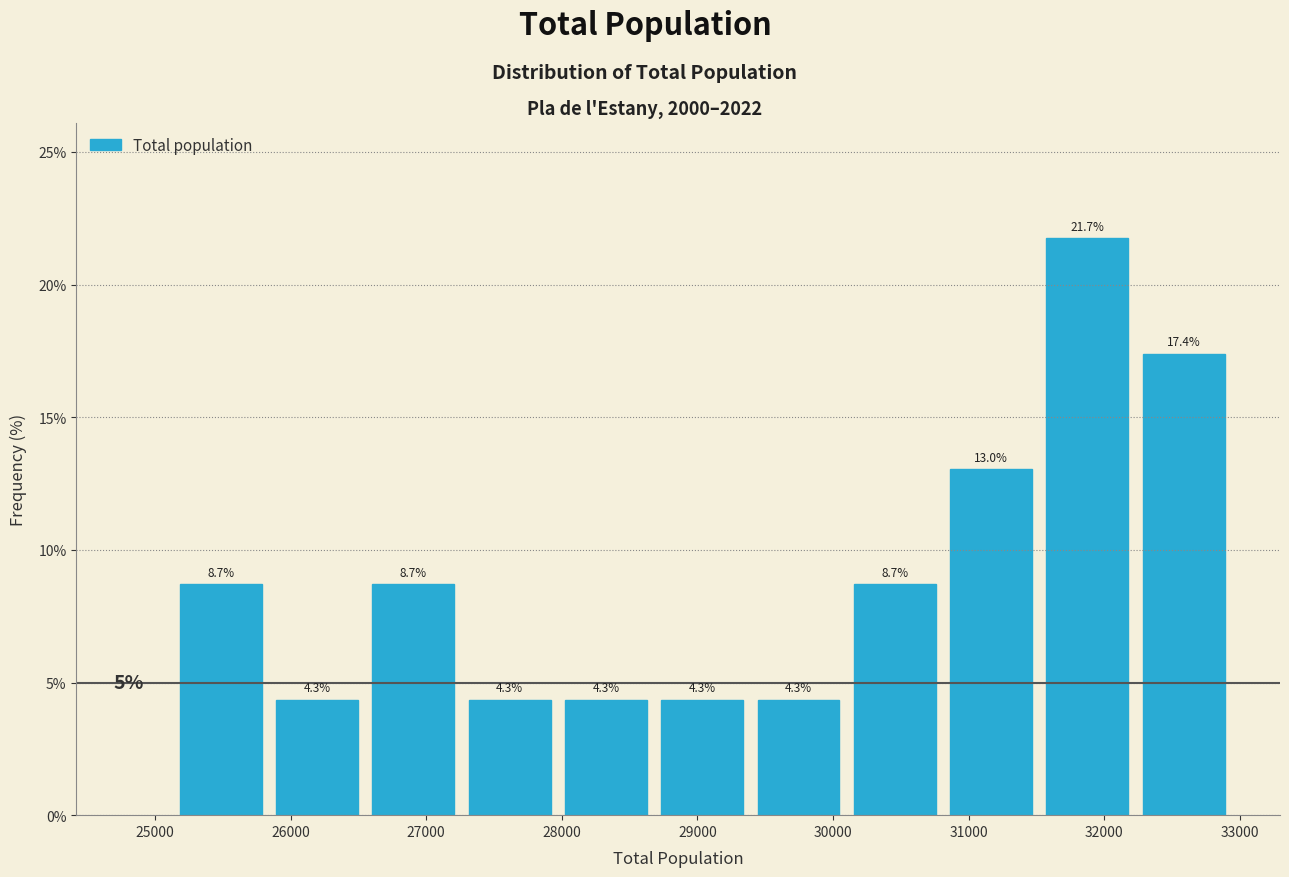

Reading left to right, transcribe this chart: for each bar, give the range it covers on the x-axis and its height. The bar edges are not printed on the chart, so give them approximately, as read against the axis.

25100 to 25800: 8.7
25800 to 26600: 4.3
26600 to 27300: 8.7
27300 to 28000: 4.3
28000 to 28700: 4.3
28700 to 29400: 4.3
29400 to 30100: 4.3
30100 to 30800: 8.7
30800 to 31500: 13.0
31500 to 32200: 21.7
32200 to 32900: 17.4